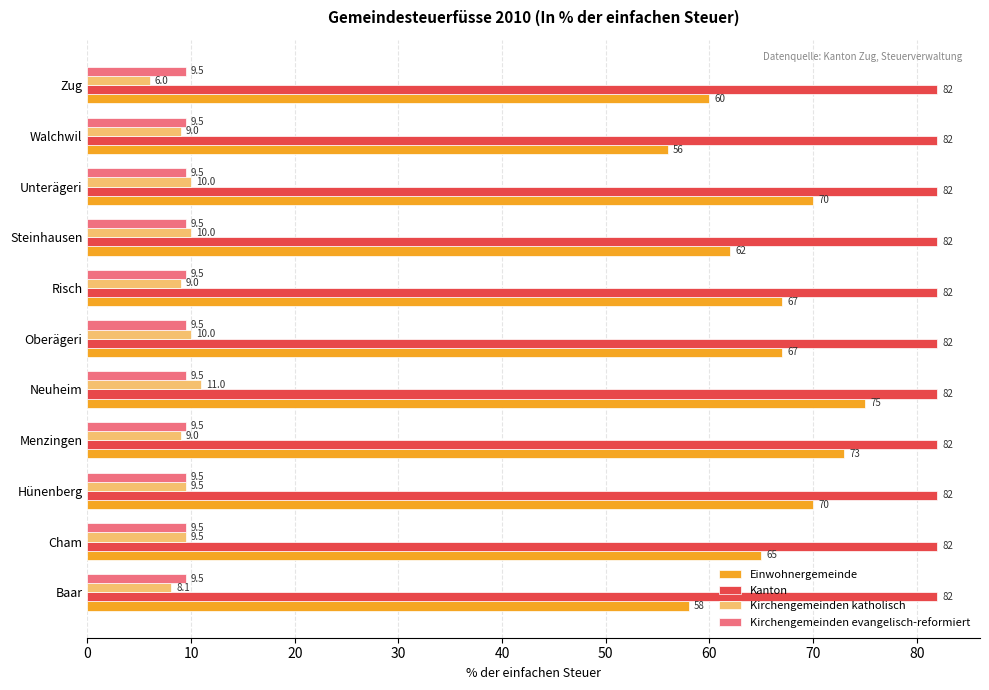

List the series in order of their peak value, lowest first.

Kirchengemeinden evangelisch-reformiert, Kirchengemeinden katholisch, Einwohnergemeinde, Kanton